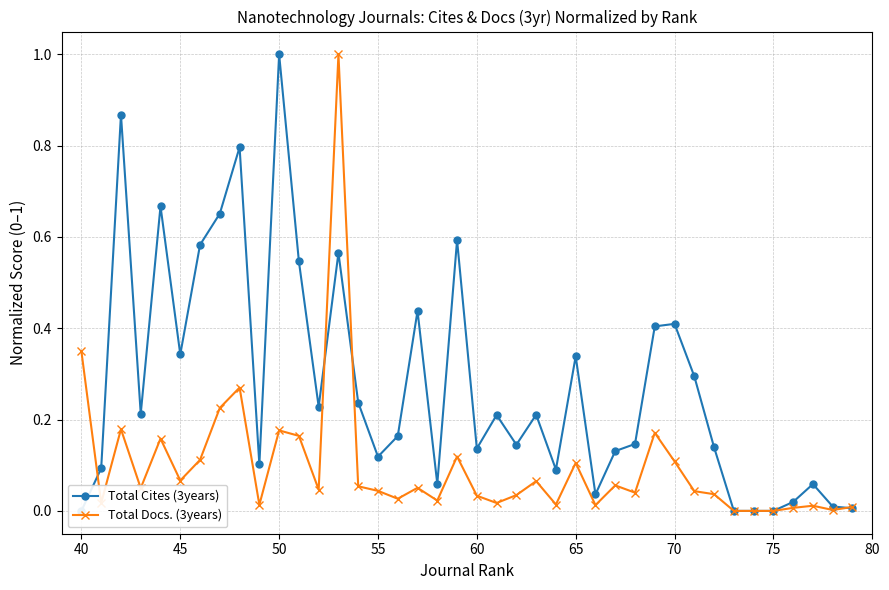

Which series ends up on top after the final intersection of Total Cites (3years) and Total Docs. (3years)?

Total Docs. (3years)